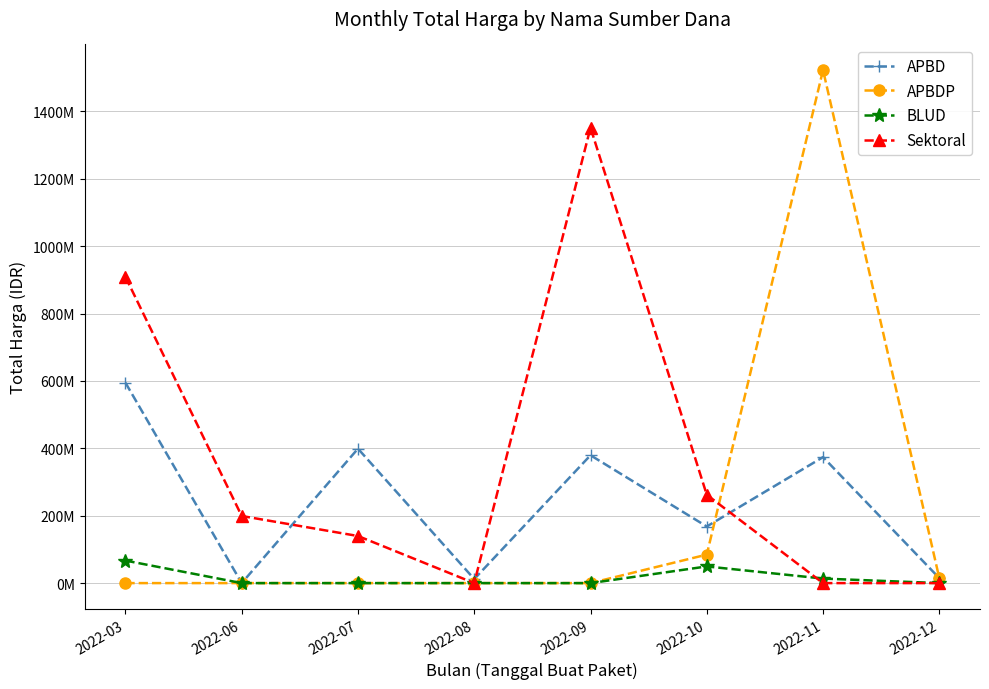

Which has a higher value, 2022-06 or 2022-10?

2022-10